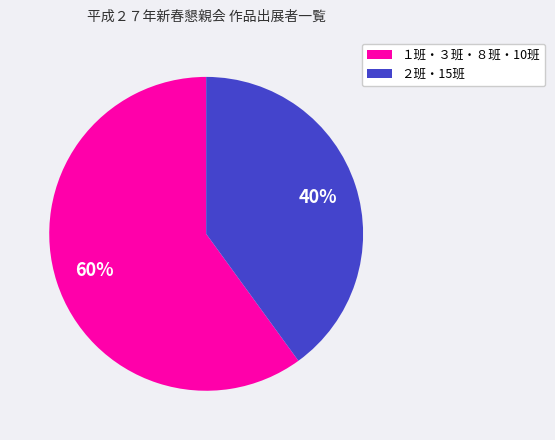

Rank the categories by value from lowest to highest.

２班・15班, １班・３班・８班・10班